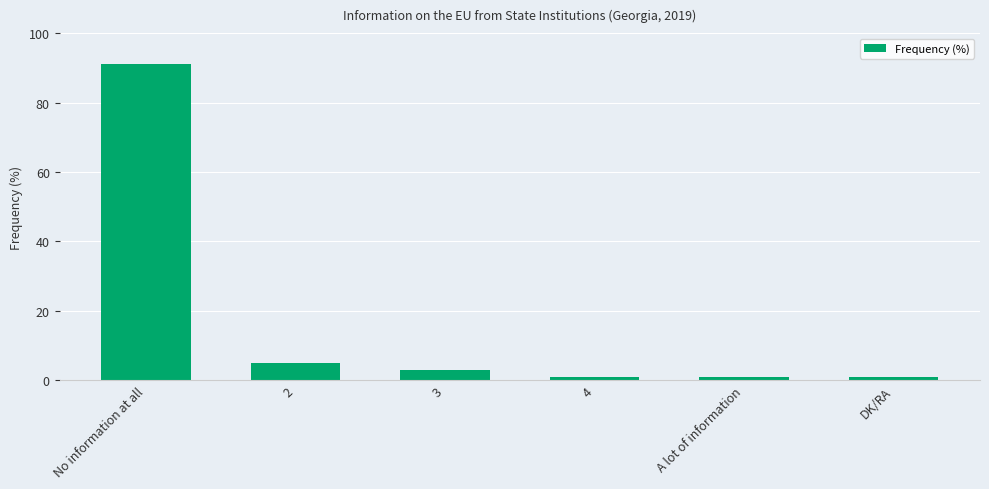

What is the change in value from No information at all to 4?

-90